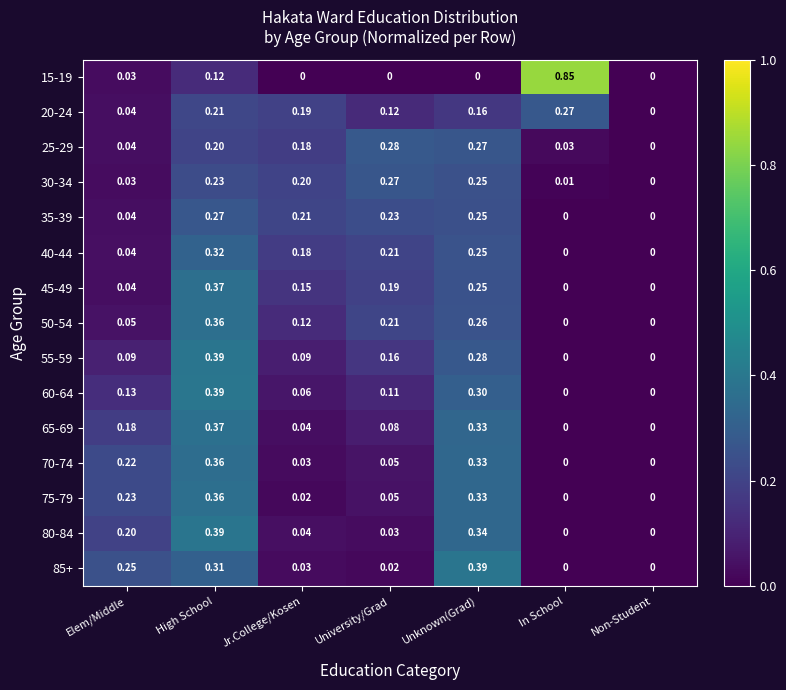

Is the value of 15-19 at University/Grad greater than the value of 30-34 at University/Grad?

No